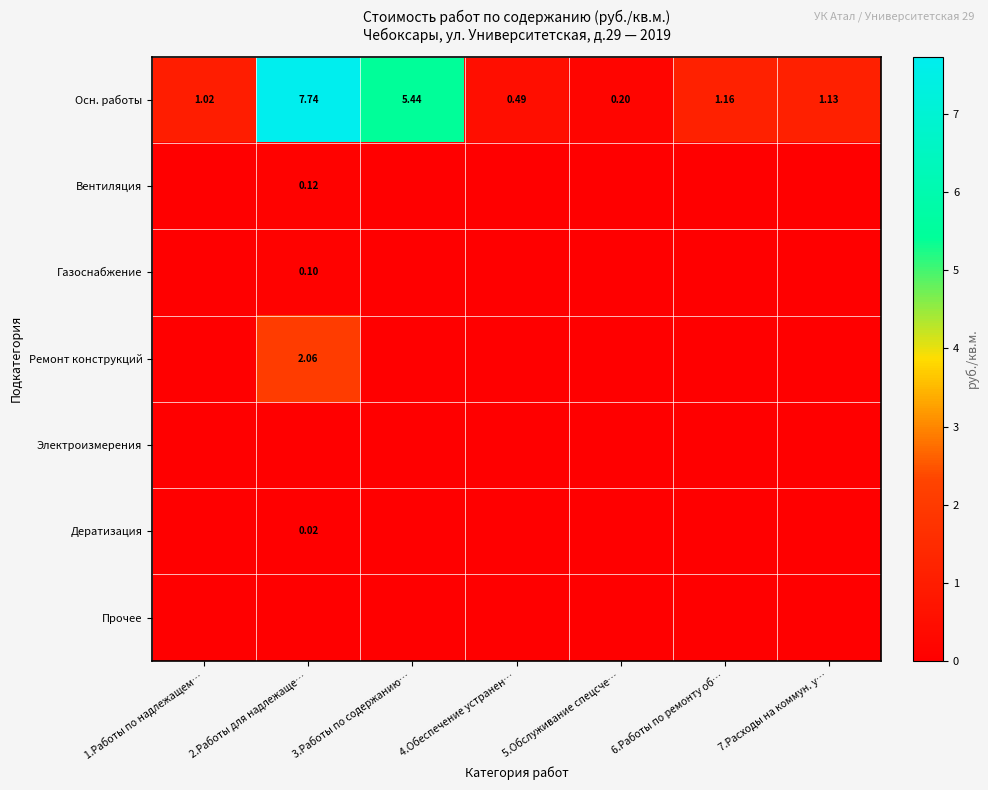

What is the greatest value displayed?

7.7